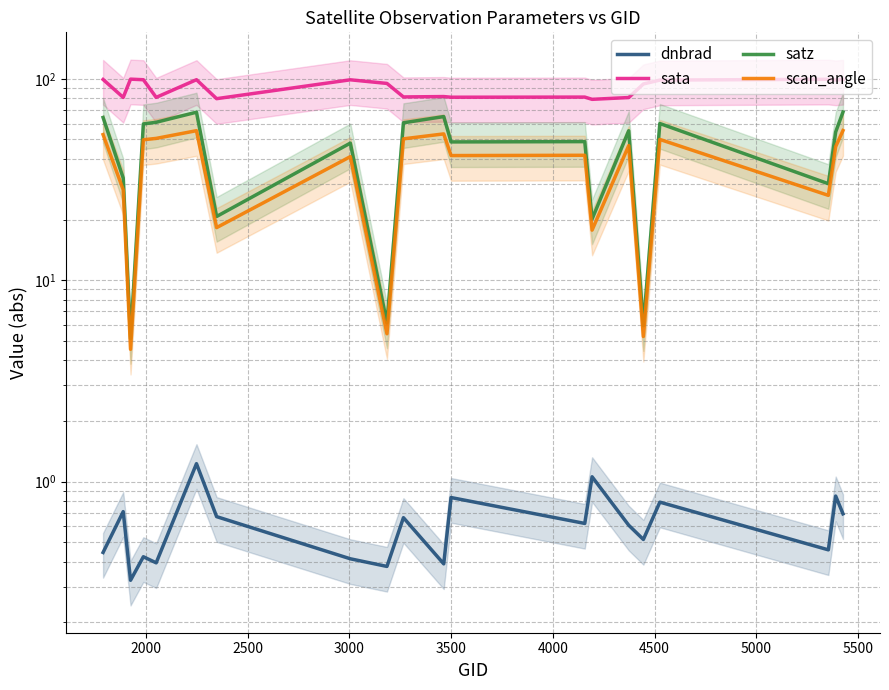

How many categories are shown in the chart?

20